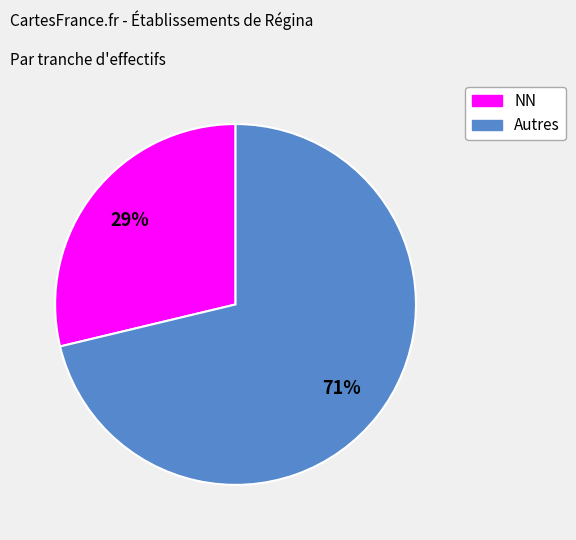

How many slices are in this pie chart?

2